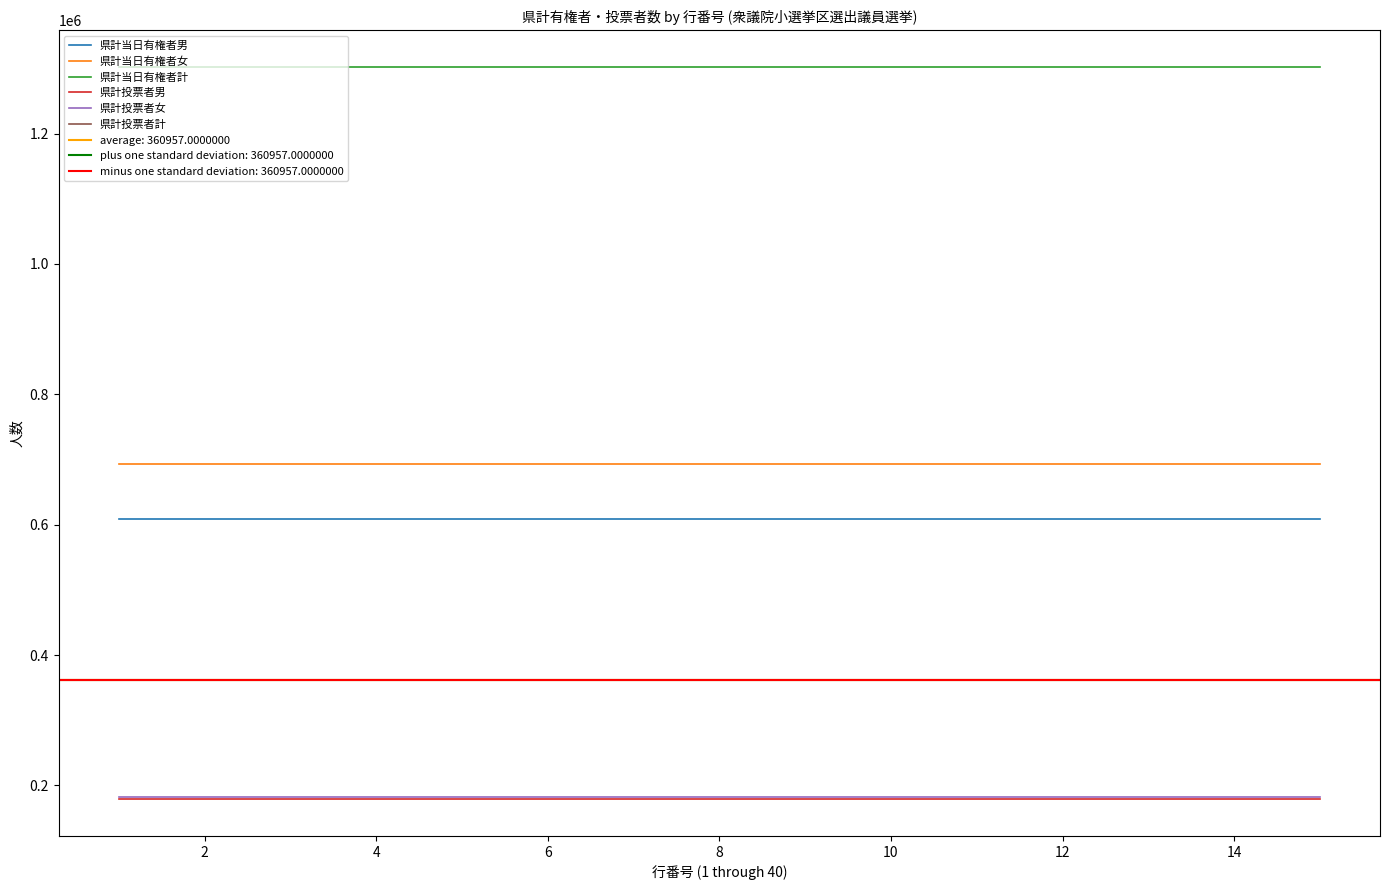

Is this an area chart (filled region under the line)?

No